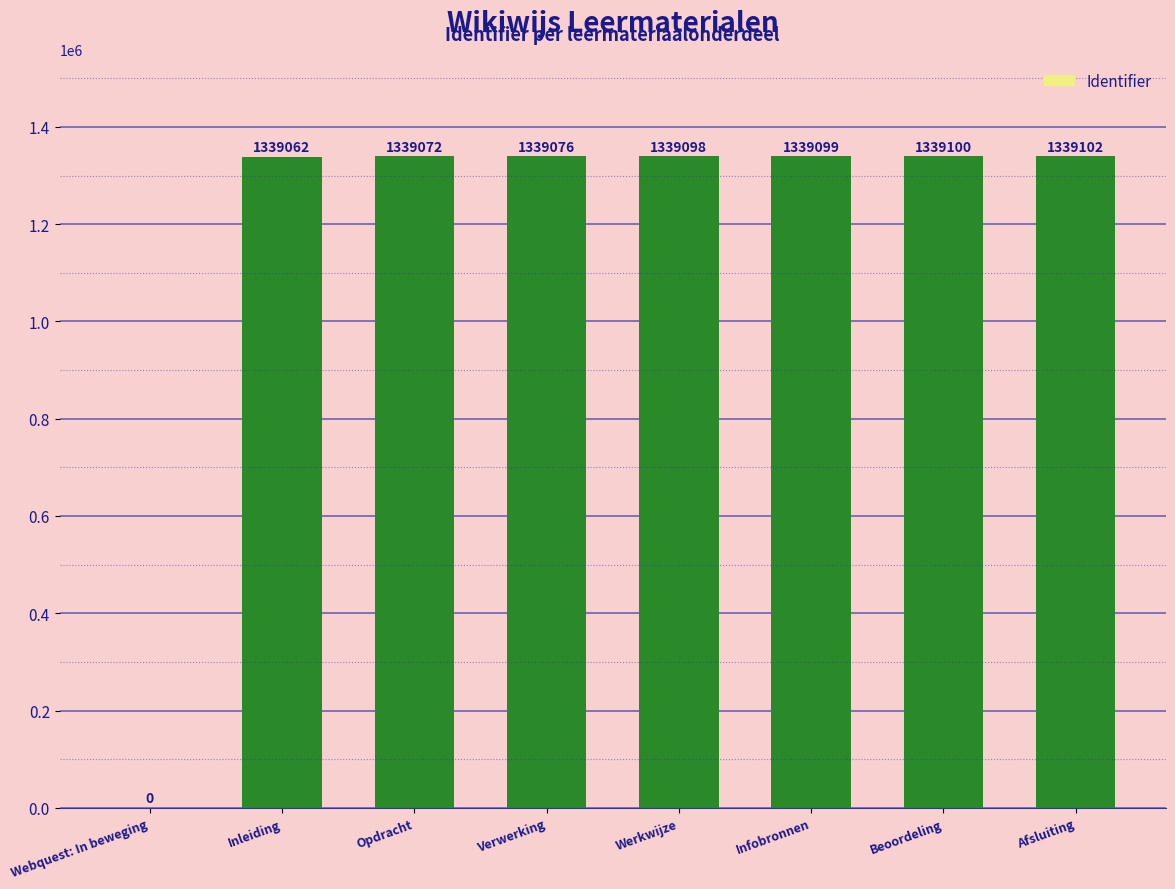

True or false: the data shows 932927 at Werkwijze.

False